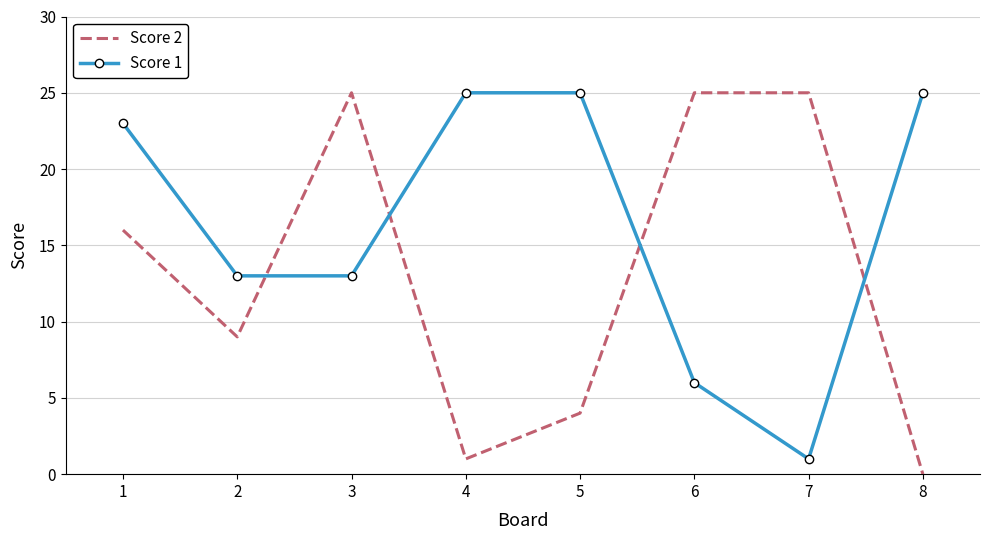

How many categories are shown in the chart?

8